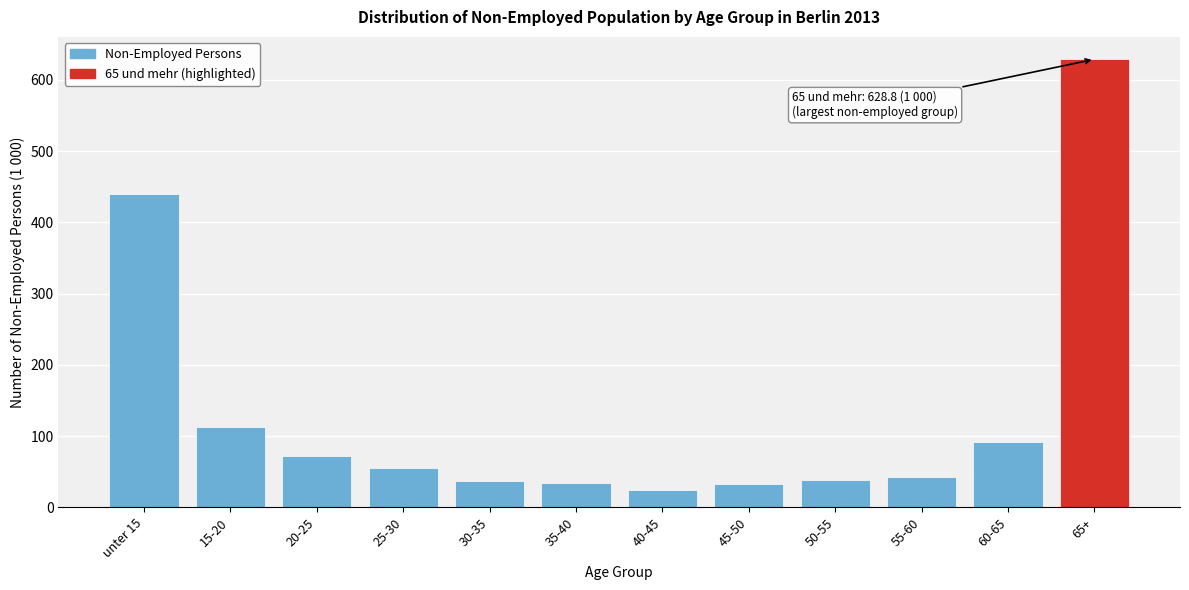

What is the change in value from 20-25 to 60-65?

+19.9